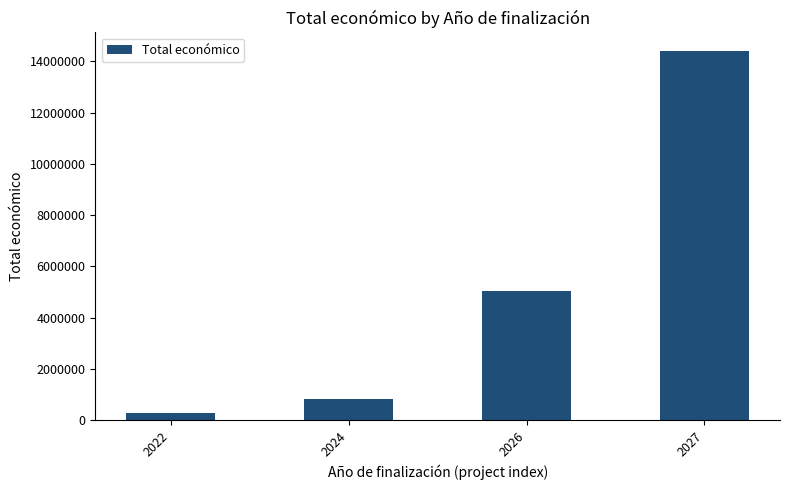

At which category does the chart reach its peak across all series?

2027